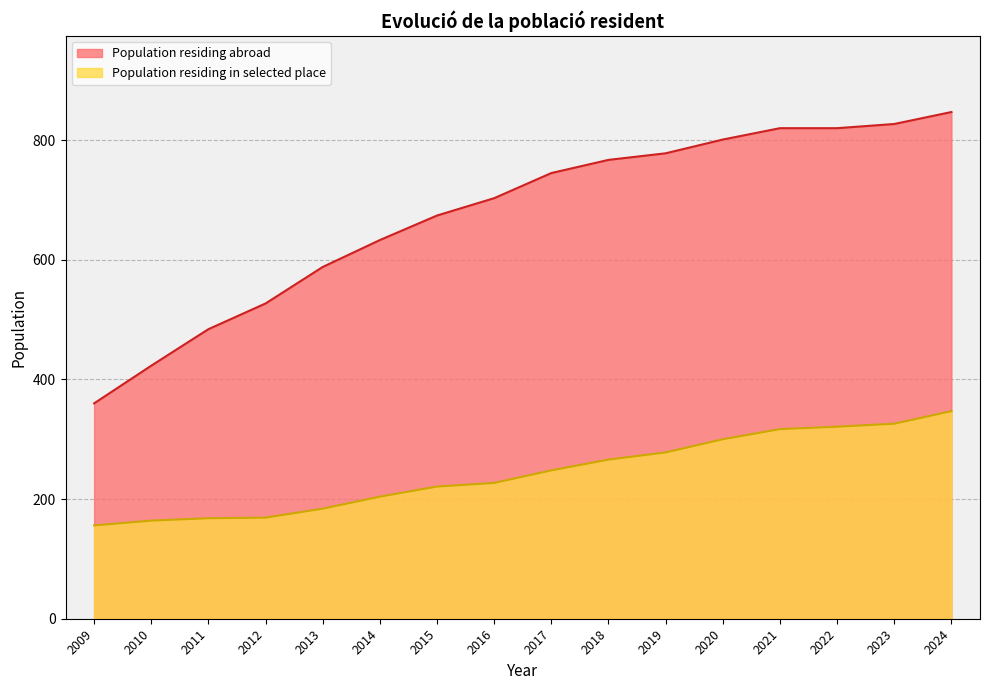

How many data points does each series have?

16